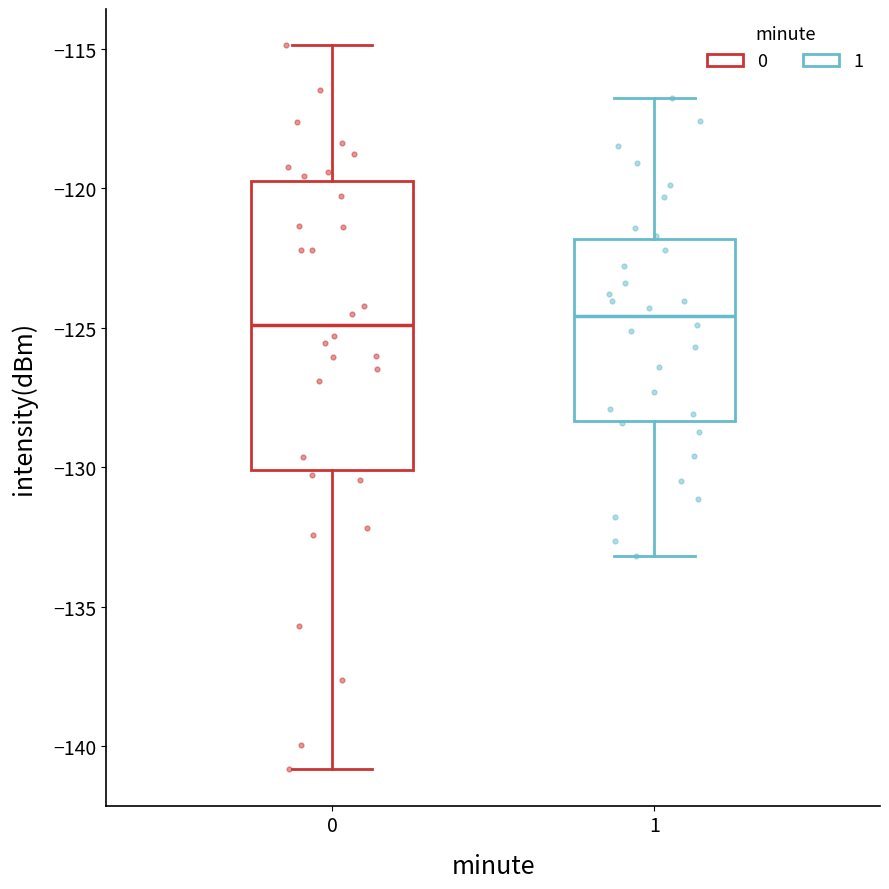

Which box is the tallest, from its lower edge to its upper edge?

0